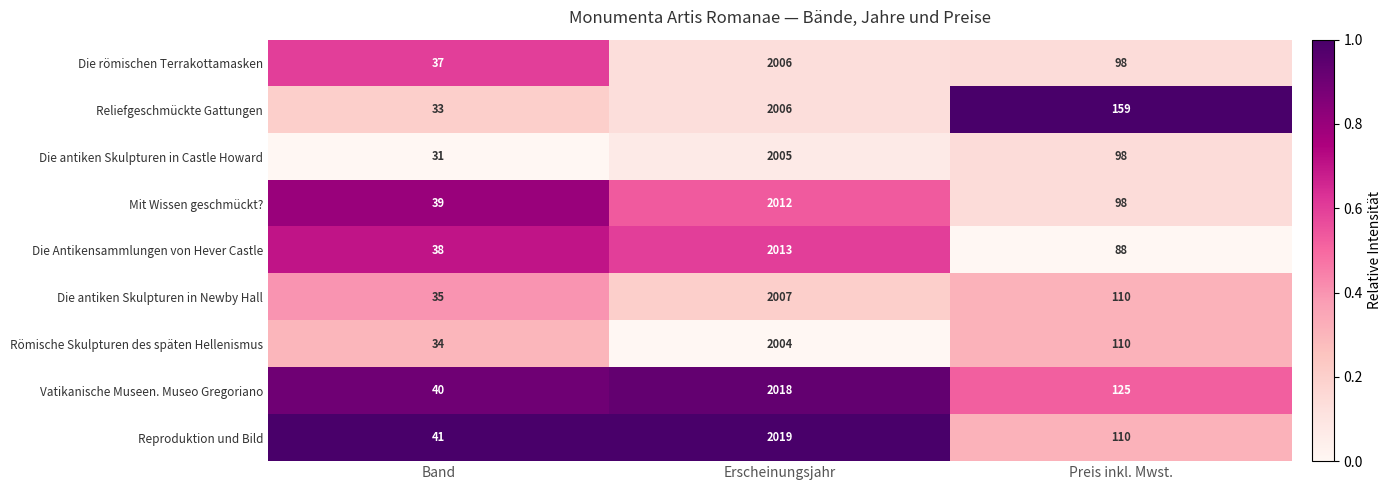

Reading right to left, what are all the values shown in this chart?

Die römischen Terrakottamasken: Preis inkl. Mwst.=98	Erscheinungsjahr=2006	Band=37
Reliefgeschmückte Gattungen: Preis inkl. Mwst.=159	Erscheinungsjahr=2006	Band=33
Die antiken Skulpturen in Castle Howard: Preis inkl. Mwst.=98	Erscheinungsjahr=2005	Band=31
Mit Wissen geschmückt?: Preis inkl. Mwst.=98	Erscheinungsjahr=2012	Band=39
Die Antikensammlungen von Hever Castle: Preis inkl. Mwst.=88	Erscheinungsjahr=2013	Band=38
Die antiken Skulpturen in Newby Hall: Preis inkl. Mwst.=110	Erscheinungsjahr=2007	Band=35
Römische Skulpturen des späten Hellenismus: Preis inkl. Mwst.=110	Erscheinungsjahr=2004	Band=34
Vatikanische Museen. Museo Gregoriano: Preis inkl. Mwst.=125	Erscheinungsjahr=2018	Band=40
Reproduktion und Bild: Preis inkl. Mwst.=110	Erscheinungsjahr=2019	Band=41